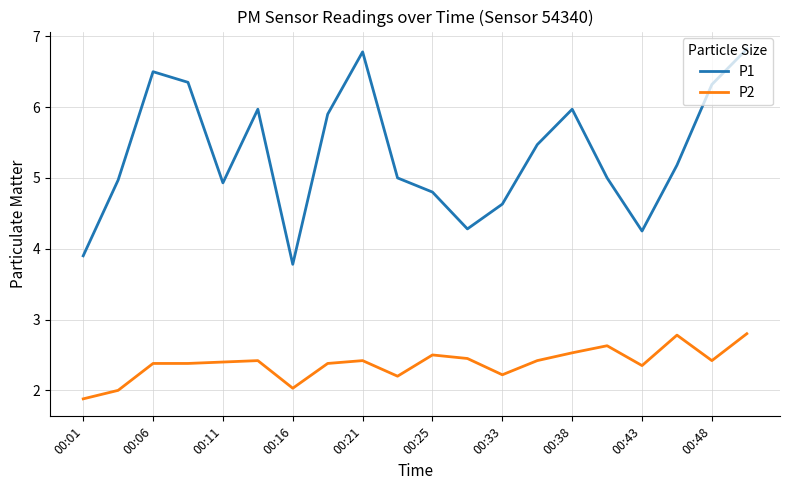

What is the average value of the P1 series?

5.3